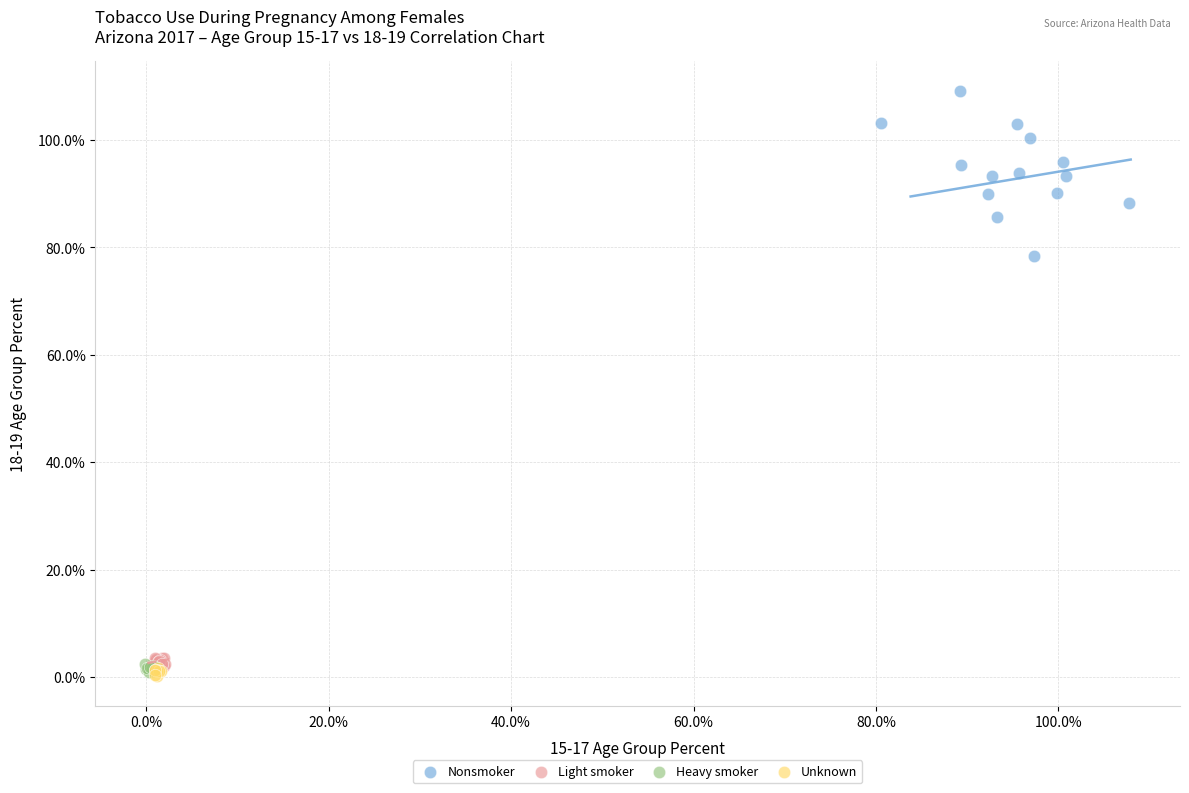

Which series contains the highest Y value?

Nonsmoker